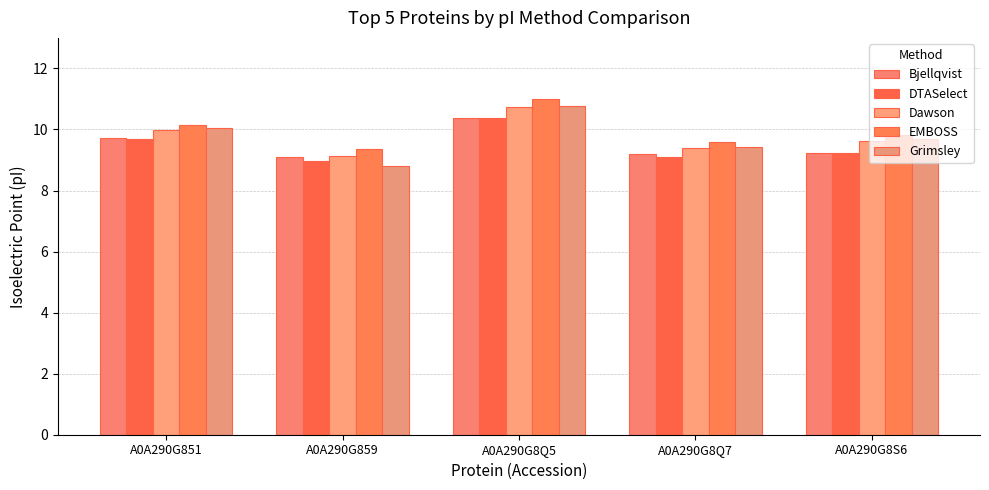

What is the difference between the maximum and second lowest values in the DTASelect series?

1.3